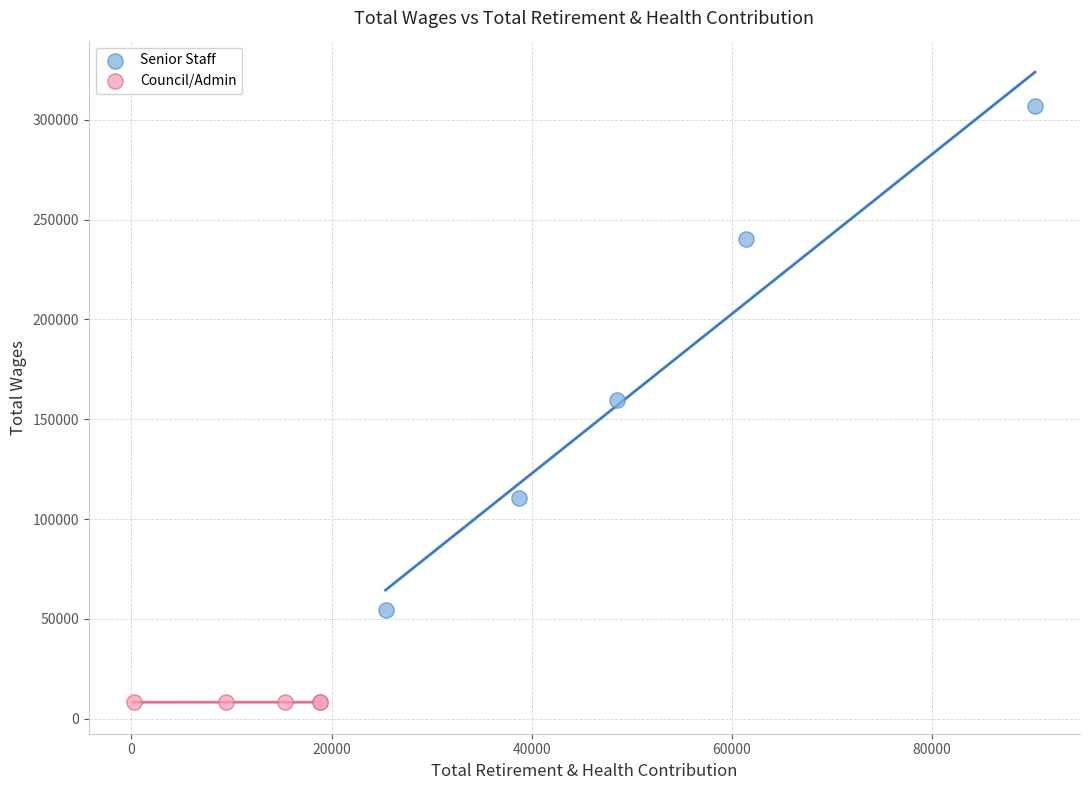

Which series has the widest spread of Y values?

Senior Staff